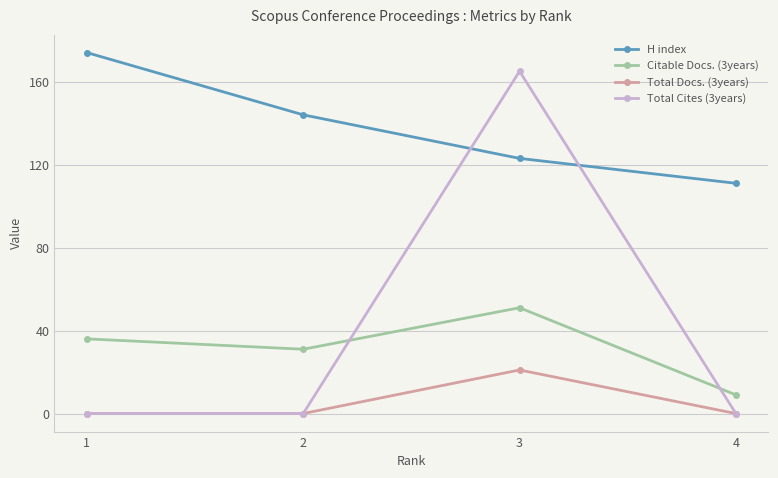

What is the difference between the maximum and minimum values in the Citable Docs. (3years) series?

42